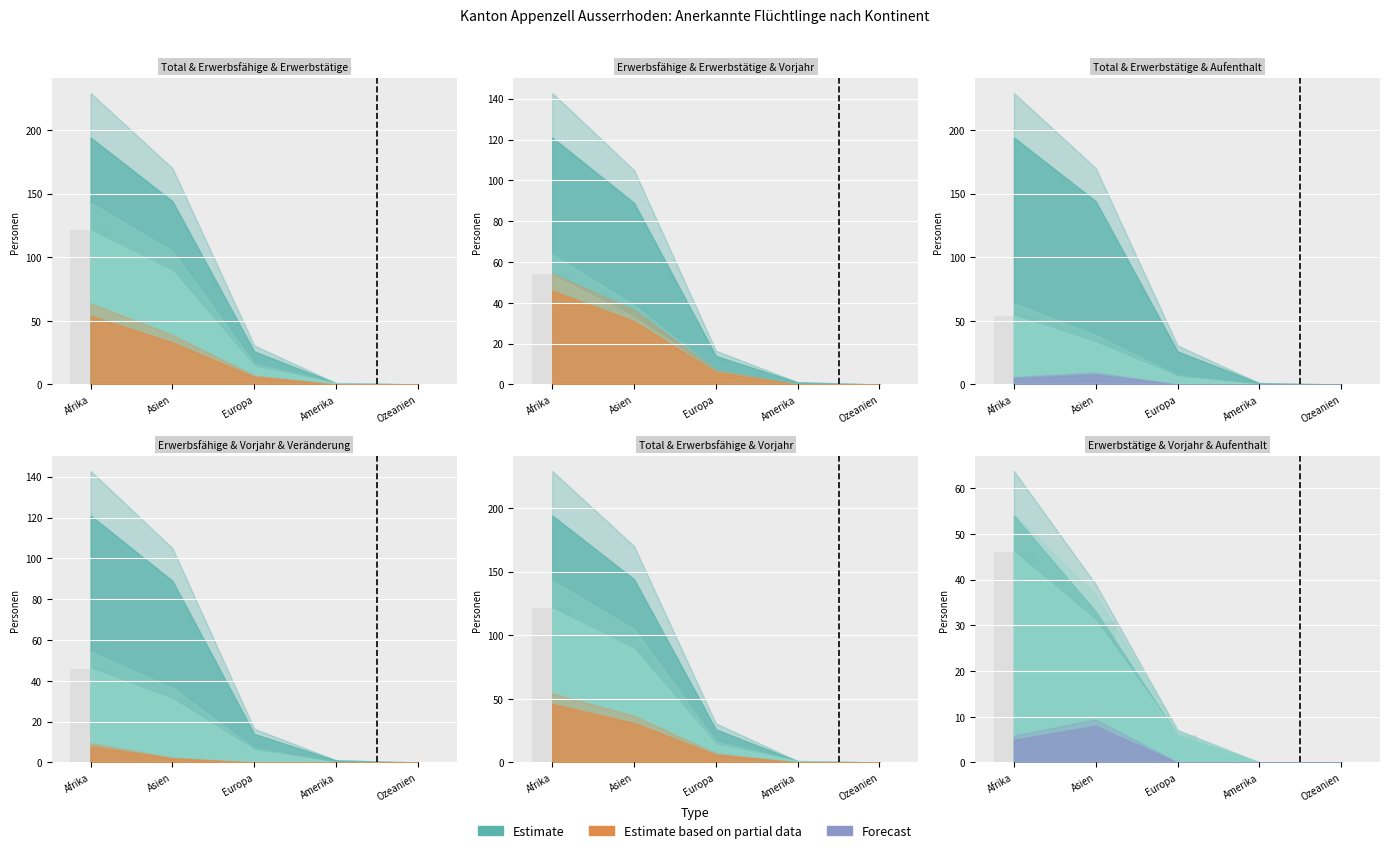

Reading left to right, extract all data points from this chart.

Total: Afrika=121	Asien=89	Europa=14	Amerika=1	Ozeanien=0
Erwerbsfaehige: Afrika=121	Asien=89	Europa=14	Amerika=1	Ozeanien=0
Erwerbstaetige: Afrika=54	Asien=33	Europa=6	Amerika=0	Ozeanien=0
Vorjahr: Afrika=46	Asien=31	Europa=6	Amerika=0	Ozeanien=0